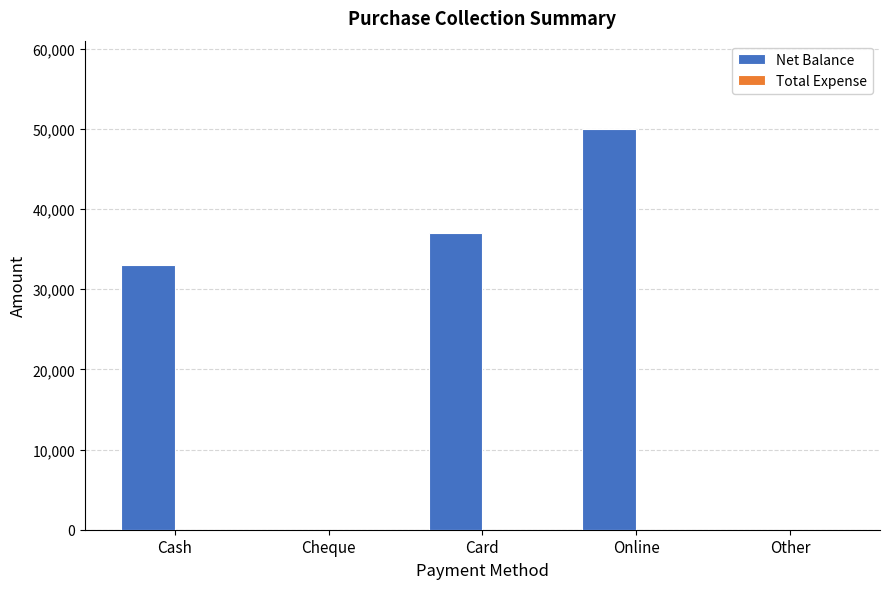

Count the number of categories in the chart.

5